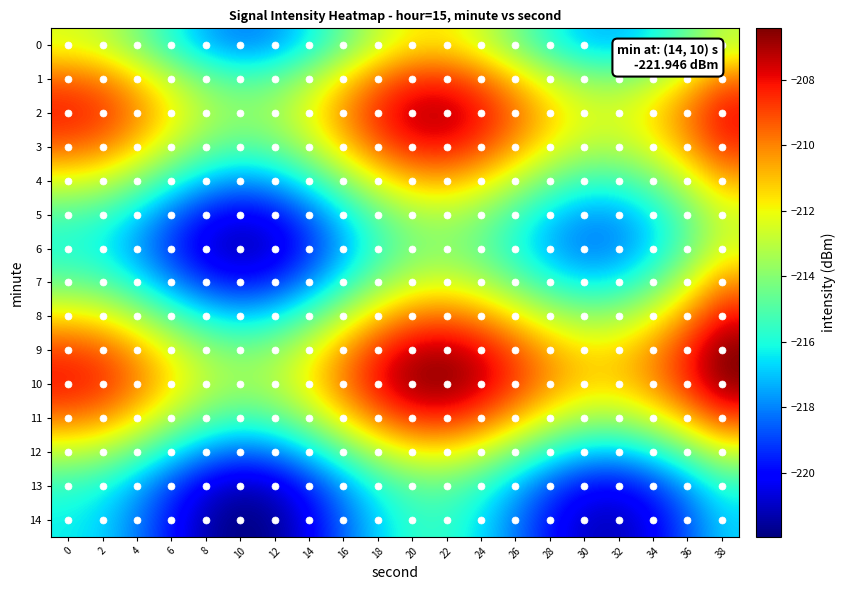

Reading left to right, what are all the values shown in this chart?

0: 0=-212.4	2=-212.9	4=-214.2	6=-215.9	8=-217.3	10=-218.0	12=-217.7	14=-216.4	16=-214.6	18=-212.8	20=-211.8	22=-211.7	24=-212.7	26=-214.3	28=-215.9	30=-217.0	32=-217.2	34=-216.3	36=-214.7	38=-212.9
1: 0=-209.4	2=-209.9	4=-211.2	6=-212.9	8=-214.3	10=-215.0	12=-214.6	14=-213.3	16=-211.5	18=-209.7	20=-208.7	22=-208.6	24=-209.5	26=-211.1	28=-212.7	30=-213.8	32=-213.9	34=-213.0	36=-211.4	38=-209.6
2: 0=-208.2	2=-208.7	4=-210.0	6=-211.7	8=-213.1	10=-213.7	12=-213.3	14=-212.0	16=-210.1	18=-208.4	20=-207.3	22=-207.2	24=-208.0	26=-209.6	28=-211.2	30=-212.2	32=-212.3	34=-211.4	36=-209.8	38=-208.0
3: 0=-209.5	2=-209.9	4=-211.2	6=-212.8	8=-214.3	10=-214.9	12=-214.5	14=-213.1	16=-211.2	18=-209.4	20=-208.3	22=-208.1	24=-209.0	26=-210.5	28=-212.0	30=-213.0	32=-213.1	34=-212.1	36=-210.5	38=-208.6
4: 0=-212.3	2=-212.8	4=-214.0	6=-215.7	8=-217.1	10=-217.7	12=-217.3	14=-215.9	16=-214.0	18=-212.1	20=-210.9	22=-210.8	24=-211.6	26=-213.0	28=-214.5	30=-215.4	32=-215.4	34=-214.4	36=-212.7	38=-210.8
5: 0=-215.1	2=-215.5	4=-216.8	6=-218.4	8=-219.8	10=-220.4	12=-219.9	14=-218.5	16=-216.6	18=-214.7	20=-213.5	22=-213.3	24=-214.0	26=-215.4	28=-216.8	30=-217.6	32=-217.5	34=-216.4	36=-214.6	38=-212.6
6: 0=-216.0	2=-216.4	4=-217.7	6=-219.3	8=-220.7	10=-221.3	12=-220.8	14=-219.4	16=-217.4	18=-215.6	20=-214.3	22=-214.0	24=-214.7	26=-216.0	28=-217.4	30=-218.1	32=-217.9	34=-216.6	36=-214.6	38=-212.5
7: 0=-214.5	2=-214.9	4=-216.2	6=-217.8	8=-219.2	10=-219.8	12=-219.3	14=-217.9	16=-215.9	18=-214.0	20=-212.8	22=-212.5	24=-213.2	26=-214.5	28=-215.8	30=-216.5	32=-216.2	34=-214.8	36=-212.6	38=-210.2
8: 0=-211.5	2=-212.0	4=-213.2	6=-214.9	8=-216.2	10=-216.8	12=-216.4	14=-214.9	16=-213.0	18=-211.1	20=-209.9	22=-209.6	24=-210.3	26=-211.6	28=-212.9	30=-213.7	32=-213.5	34=-212.2	36=-210.2	38=-208.0
9: 0=-208.9	2=-209.3	4=-210.6	6=-212.2	8=-213.6	10=-214.2	12=-213.7	14=-212.3	16=-210.4	18=-208.5	20=-207.3	22=-207.1	24=-207.8	26=-209.2	28=-210.6	30=-211.4	32=-211.3	34=-210.2	36=-208.4	38=-206.4
10: 0=-208.1	2=-208.6	4=-209.8	6=-211.5	8=-212.9	10=-213.5	12=-213.1	14=-211.7	16=-209.8	18=-207.9	20=-206.8	22=-206.6	24=-207.4	26=-208.8	28=-210.3	30=-211.2	32=-211.2	34=-210.2	36=-208.5	38=-206.6
11: 0=-209.8	2=-210.3	4=-211.5	6=-213.2	8=-214.6	10=-215.3	12=-214.8	14=-213.5	16=-211.6	18=-209.8	20=-208.6	22=-208.5	24=-209.3	26=-210.8	28=-212.4	30=-213.4	32=-213.4	34=-212.5	36=-210.8	38=-209.0
12: 0=-212.9	2=-213.4	4=-214.7	6=-216.4	8=-217.8	10=-218.4	12=-218.0	14=-216.7	16=-214.8	18=-213.1	20=-212.0	22=-211.8	24=-212.7	26=-214.3	28=-215.8	30=-216.9	32=-217.0	34=-216.1	36=-214.5	38=-212.7
13: 0=-215.6	2=-216.1	4=-217.4	6=-219.1	8=-220.5	10=-221.2	12=-220.8	14=-219.5	16=-217.7	18=-215.9	20=-214.8	22=-214.8	24=-215.7	26=-217.2	28=-218.9	30=-220.0	32=-220.1	34=-219.2	36=-217.6	38=-215.8
14: 0=-216.3	2=-216.8	4=-218.1	6=-219.8	8=-221.3	10=-221.9	12=-221.6	14=-220.3	16=-218.5	18=-216.8	20=-215.7	22=-215.6	24=-216.6	26=-218.2	28=-219.8	30=-220.9	32=-221.1	34=-220.2	36=-218.6	38=-216.9